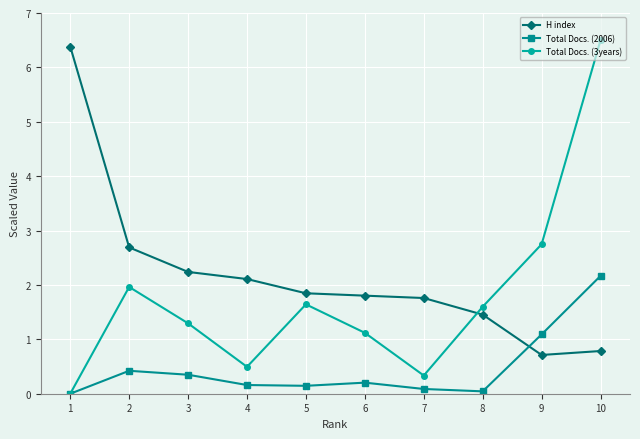

Does the chart display data point markers on the line(s)?

Yes